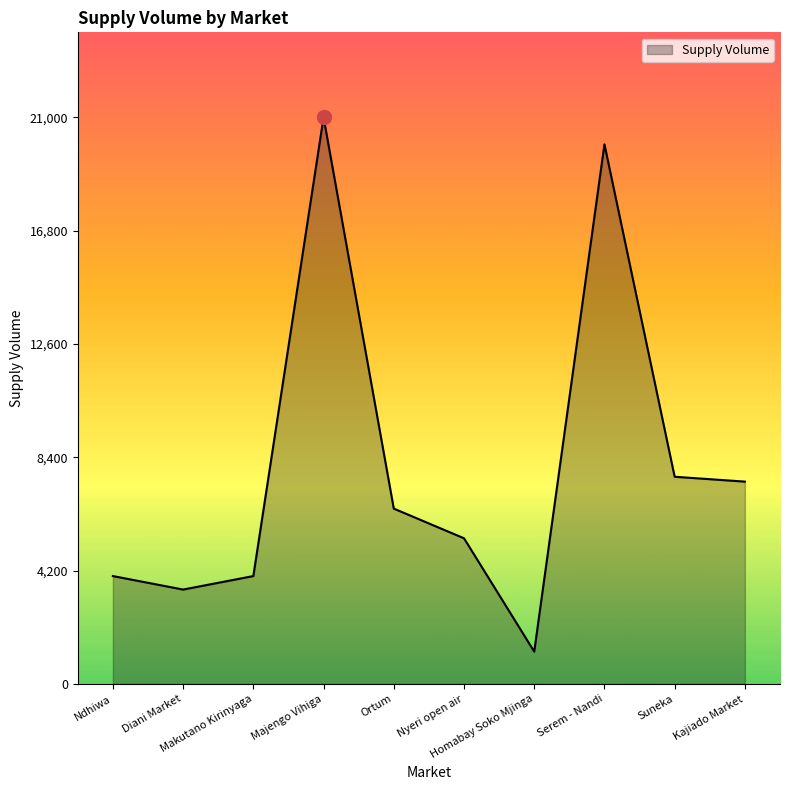

How many values are below 6500?

5